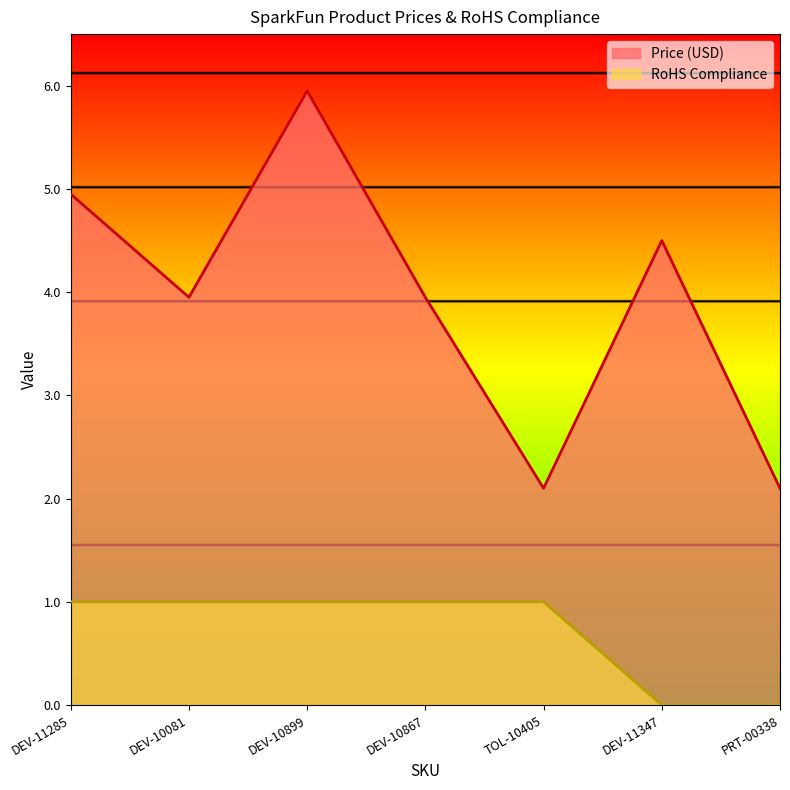

How many lines are shown in the chart?

2